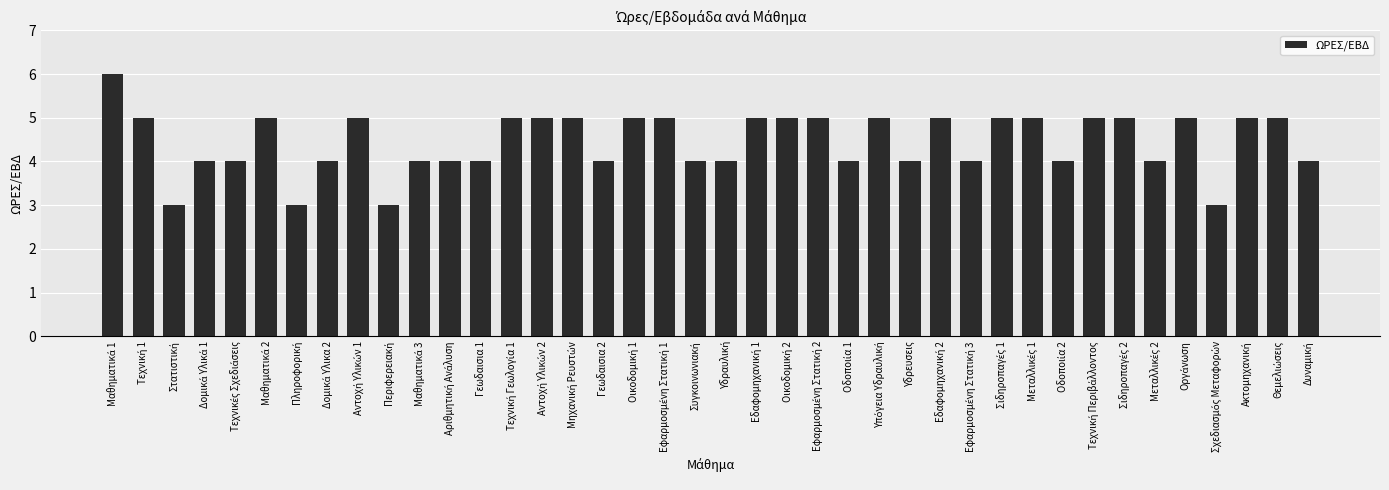

Reading left to right, list all the values displayed in this chart.

6	5	3	4	4	5	3	4	5	3	4	4	4	5	5	5	4	5	5	4	4	5	5	5	4	5	4	5	4	5	5	4	5	5	4	5	3	5	5	4